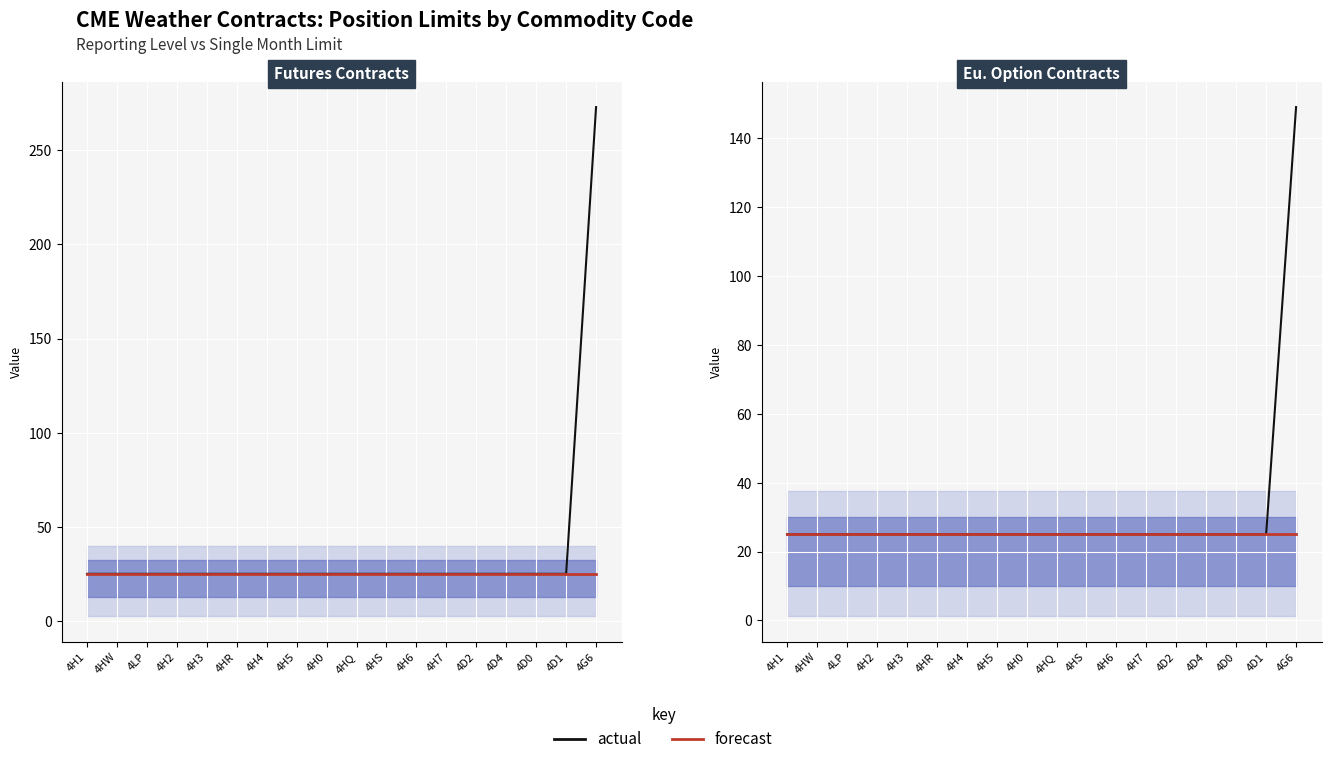

Is it true that actual equals 9 at 4H4?

False